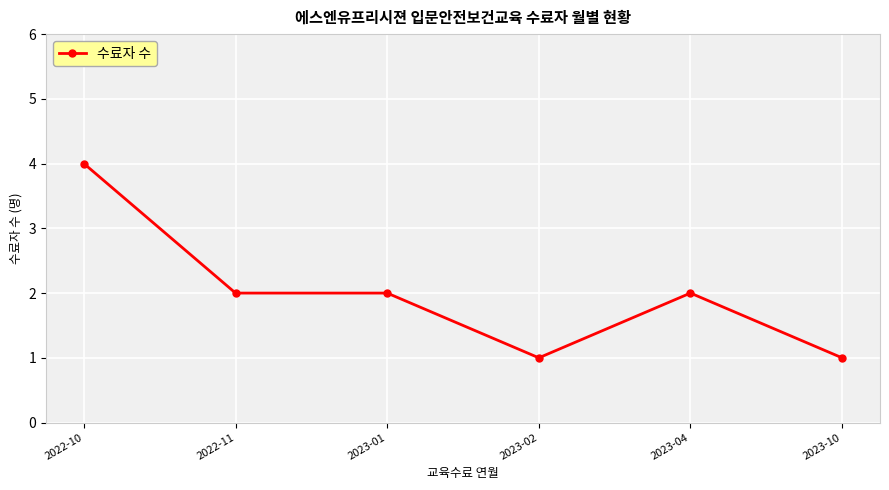

Is it true that the value at 2022-10 is 6?

False